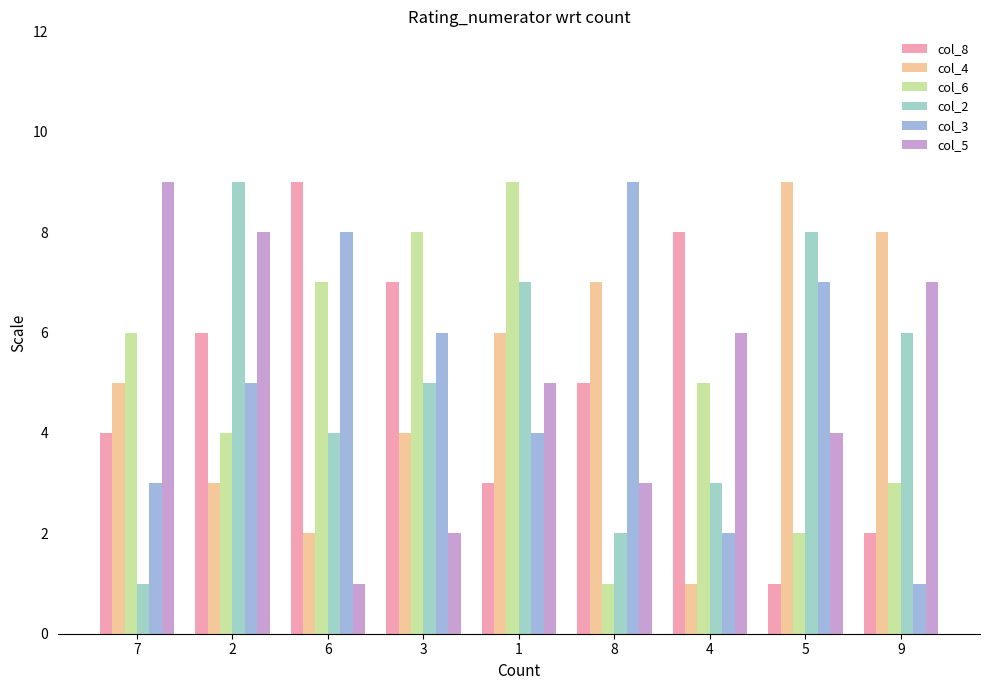

What is the average value of the col_6 series?

5